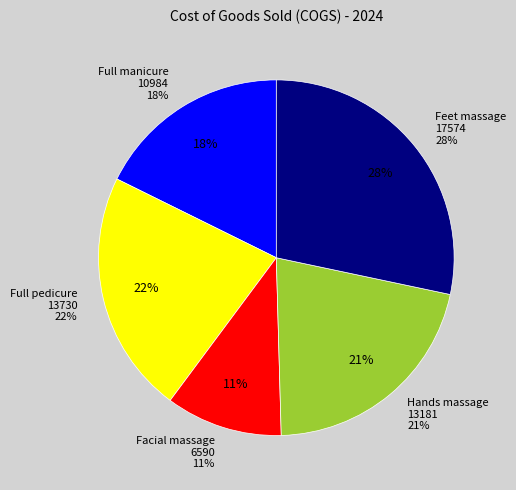

Combined, do Full manicure and Facial massage account for over 50%?

No